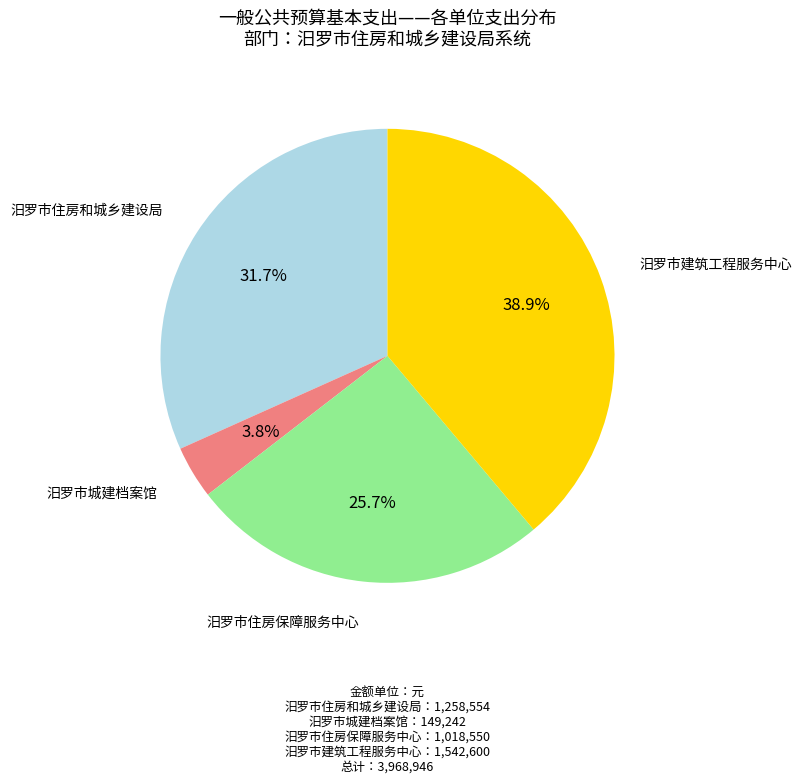

To the nearest percent, what percentage of the pie is 汨罗市建筑工程服务中心?

39%